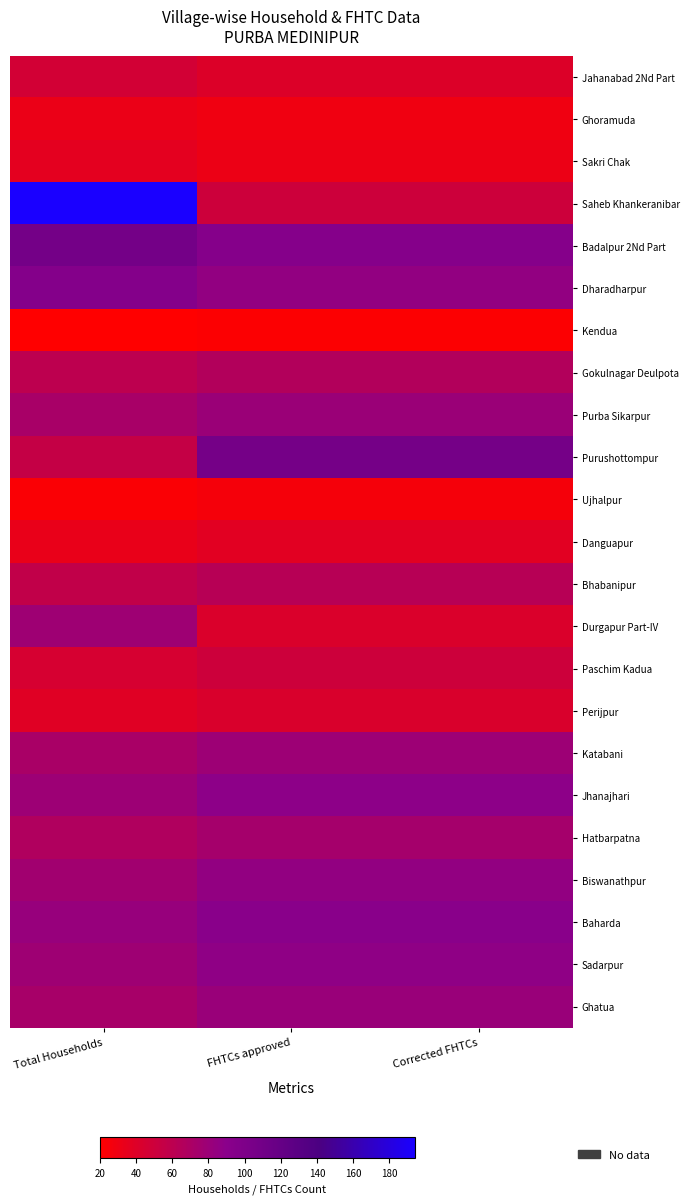

Which has a higher value, Total Households or Corrected FHTCs?

Total Households